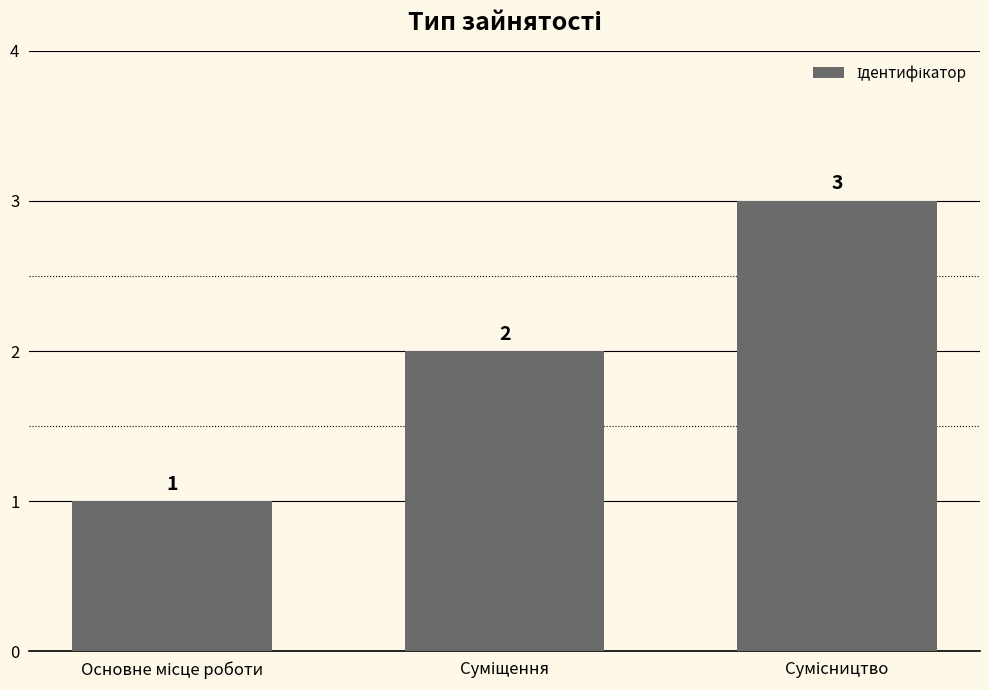

What is the sum of all values?

6